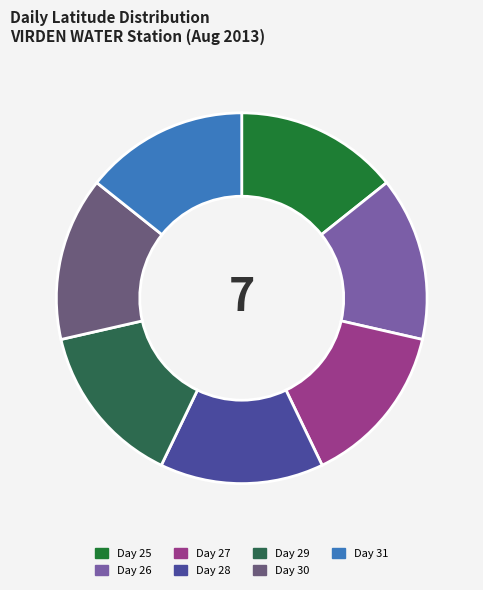

How many segments does this pie chart have?

7